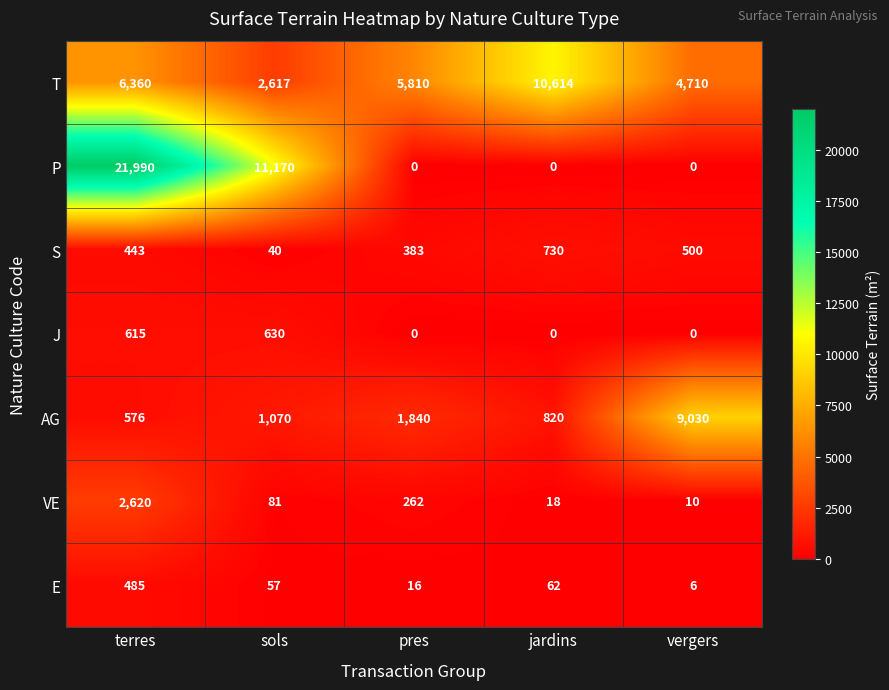

True or false: T has a value of 4710 at vergers.

True